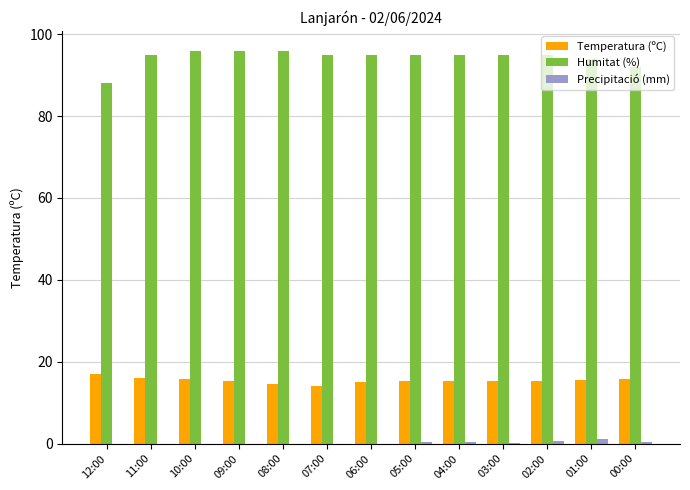

What is the total value across all series at 12:00?

104.9